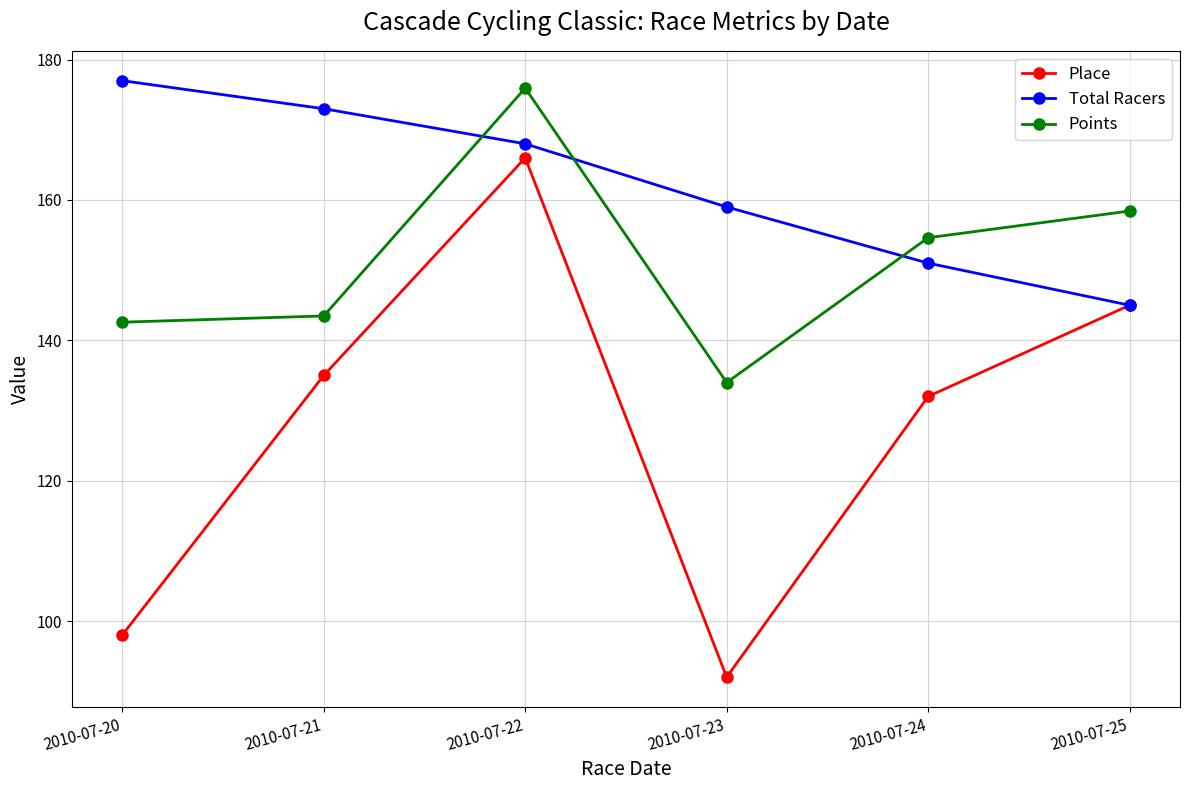

At which label is Points closest to 154?

2010-07-24